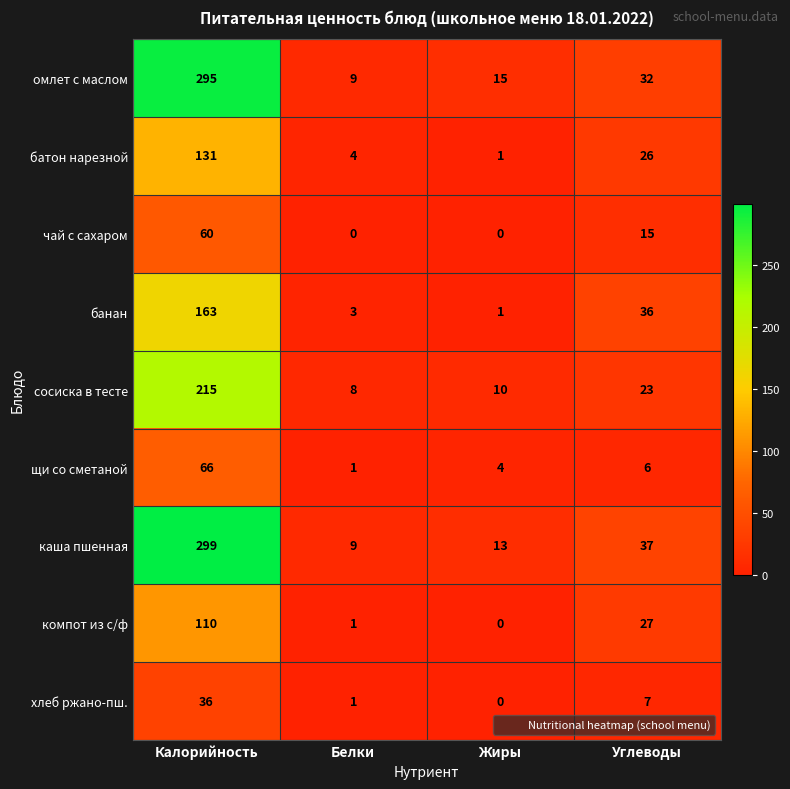

Which series changed the most between Калорийность and Углеводы?

омлет с маслом